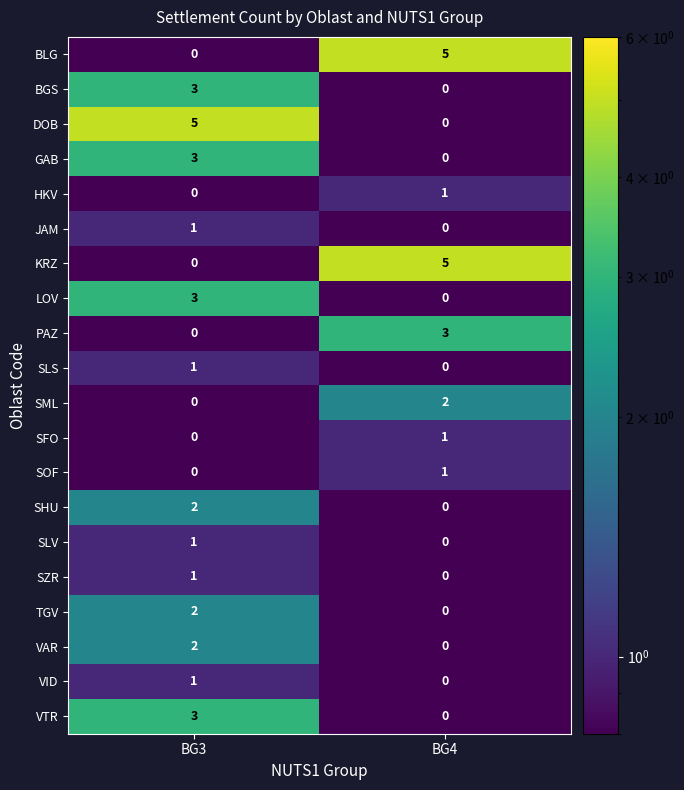

Rank the categories by SZR value from lowest to highest.

BG4, BG3